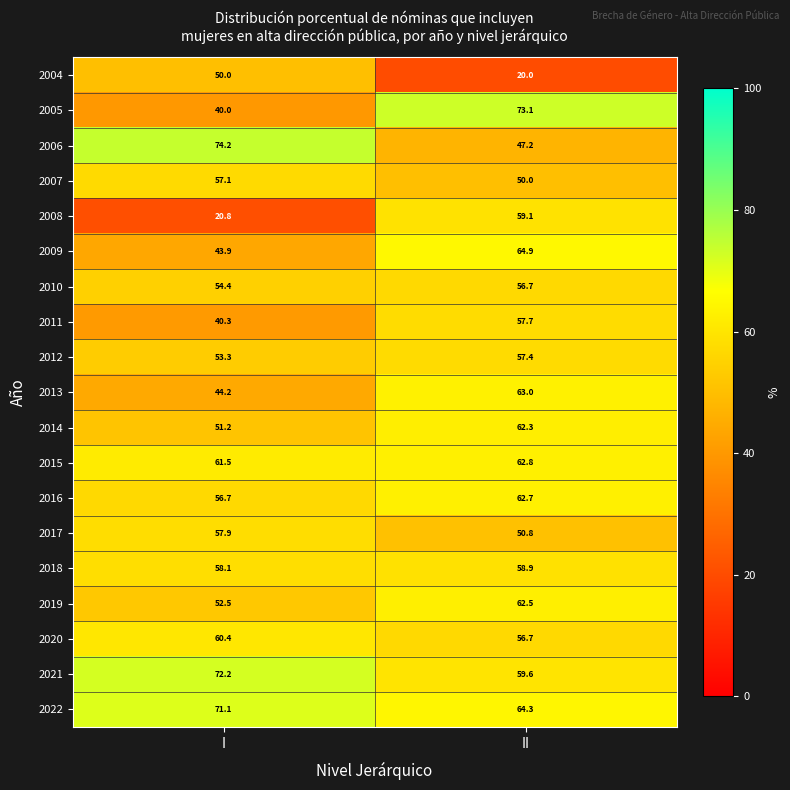

The 2009 series shows 18.1 at I. True or false?

False